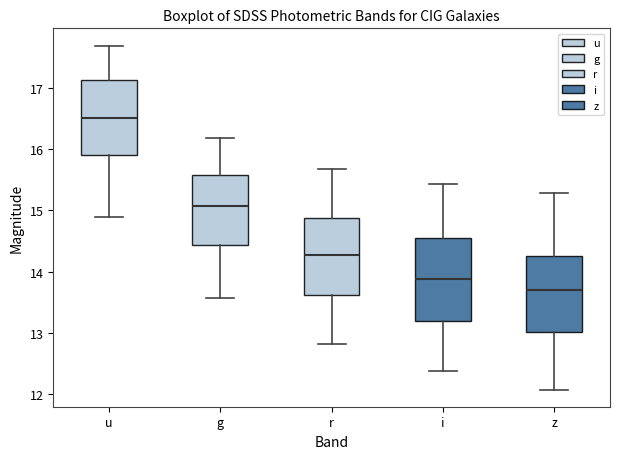

Reading left to right, read every box against the y-axis: the position of its median line, the range the box covers, and the ends of its whiskers. The values are not printed on the chart, so give them approximately, as read against the axis.

u: median 16.5, box 15.9 to 17.1, whiskers 14.9 to 17.7
g: median 15.1, box 14.4 to 15.6, whiskers 13.6 to 16.2
r: median 14.3, box 13.6 to 14.9, whiskers 12.8 to 15.7
i: median 13.9, box 13.2 to 14.6, whiskers 12.4 to 15.4
z: median 13.7, box 13.0 to 14.3, whiskers 12.1 to 15.3